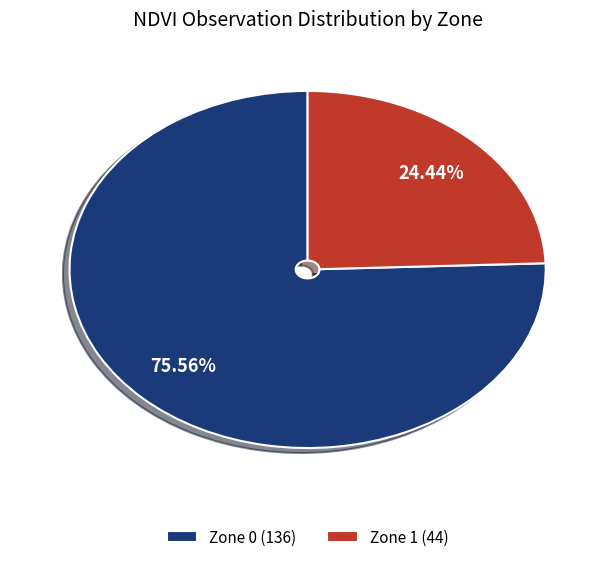

How many segments does this pie chart have?

2